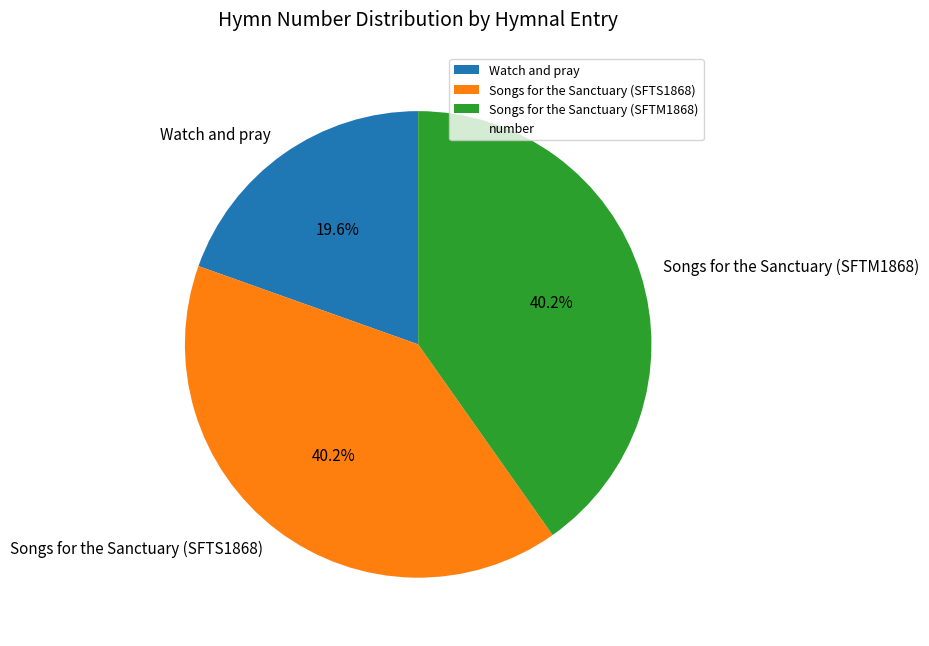

Count the number of slices in the pie.

3